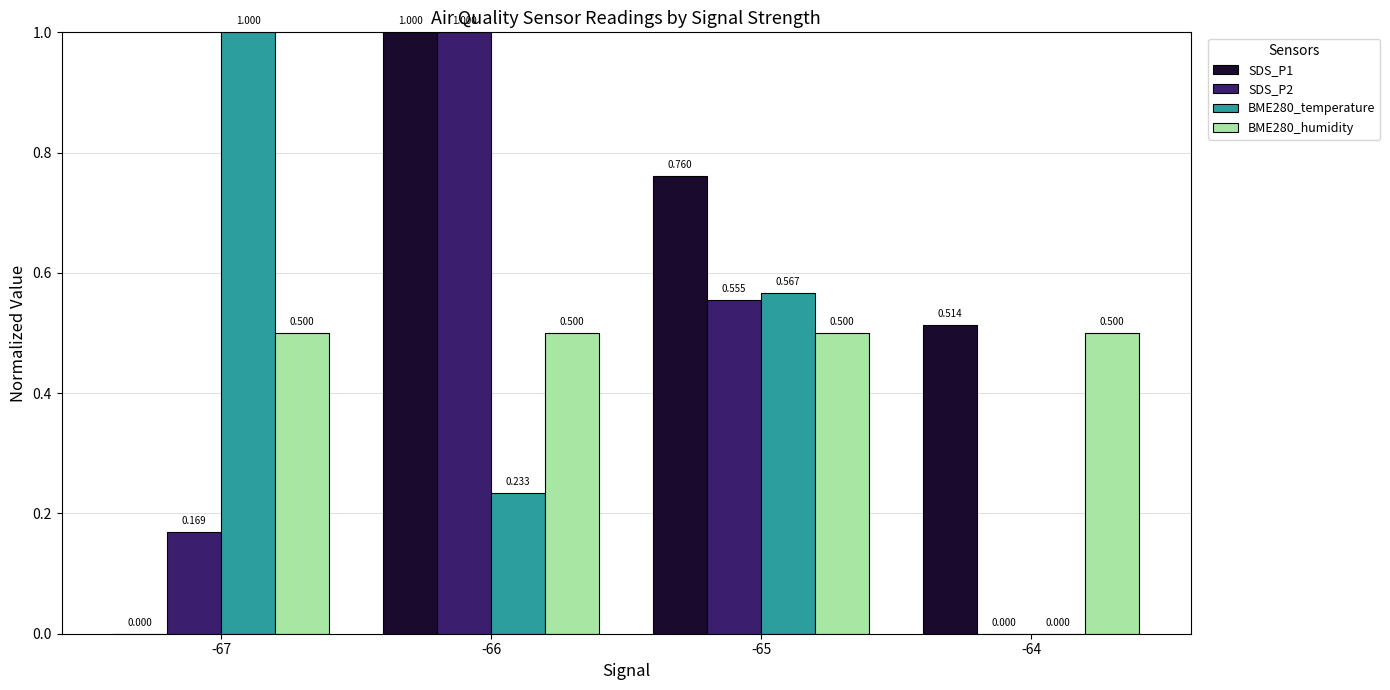

How many groups of bars are there?

4